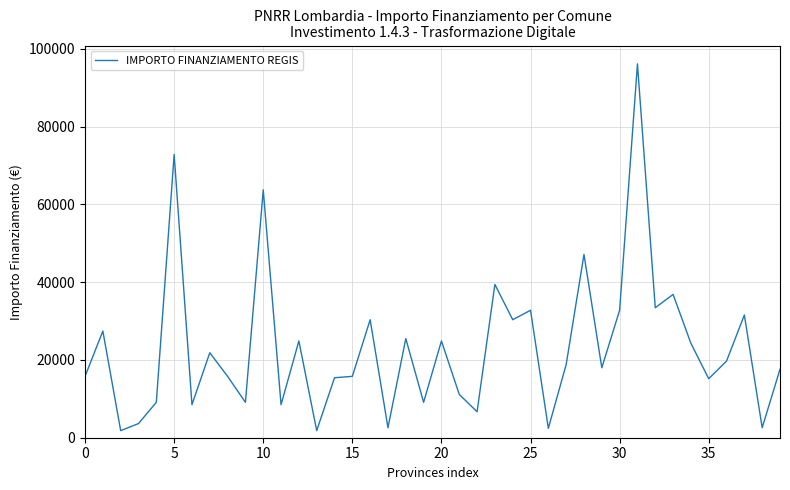

What is the difference between the maximum and minimum values?

94324